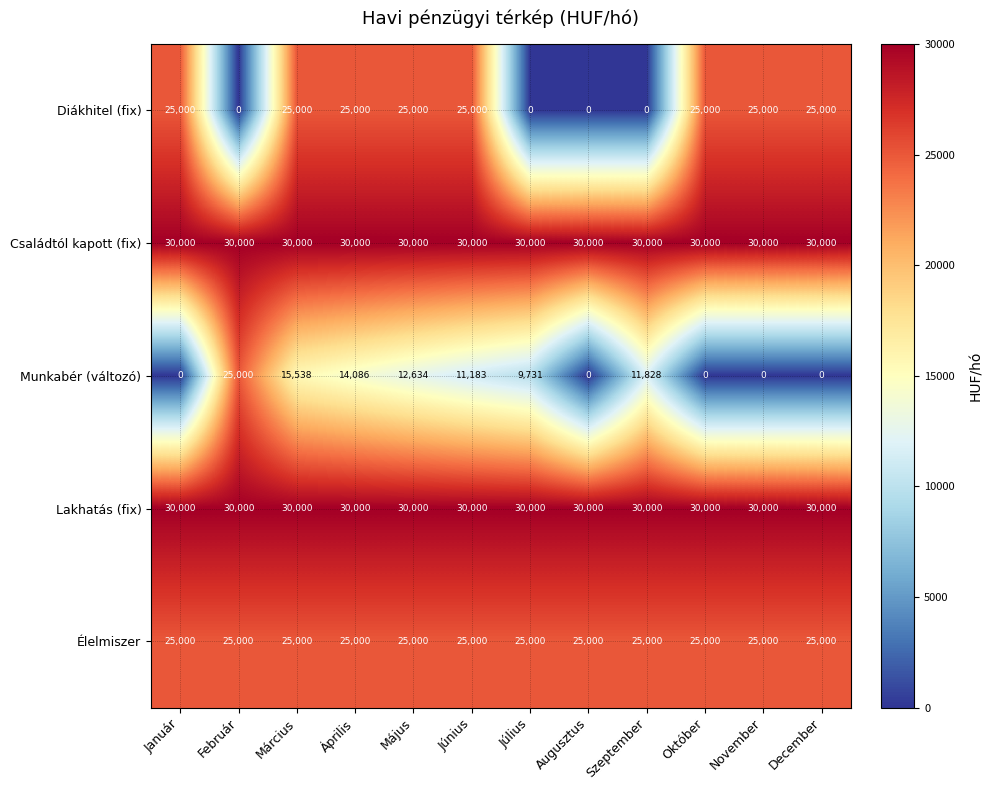

The Családtól kapott (fix) series shows 44421 at Június. True or false?

False